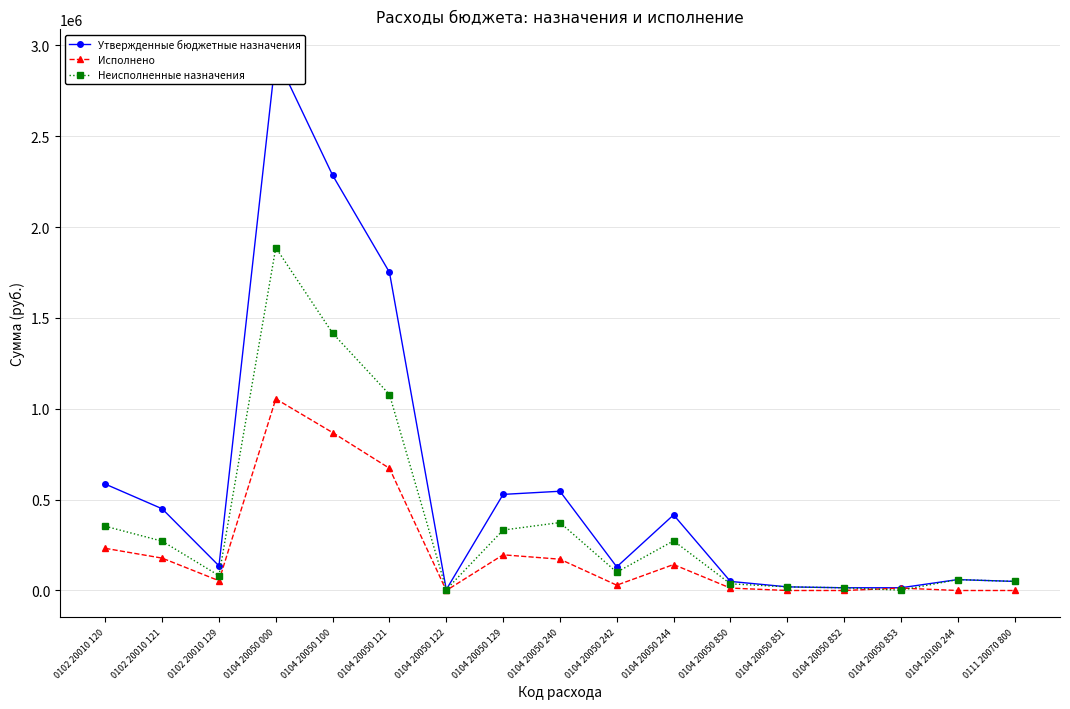

How many data points does each series have?

17